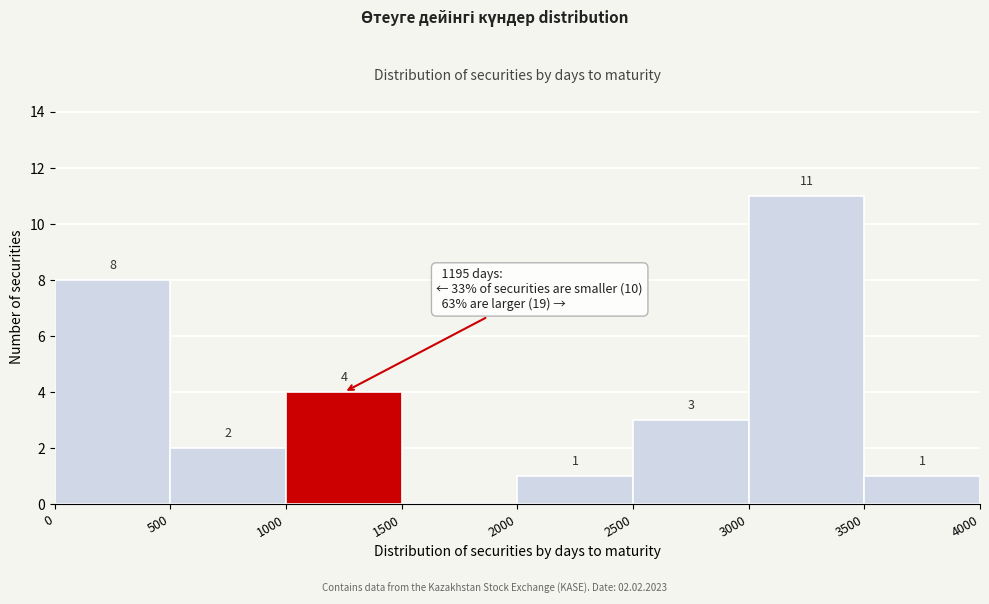

Over which range of the x-axis is the bar tallest?

3000 to 3500